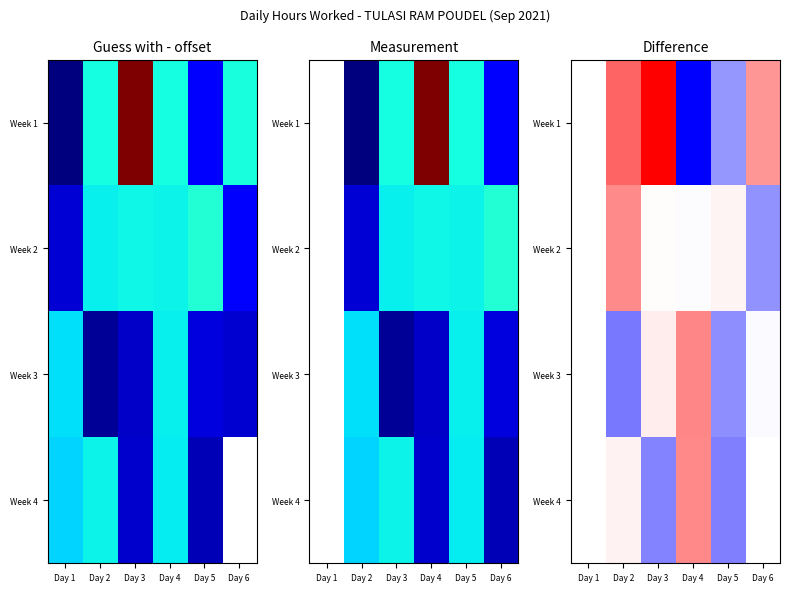

What is the smallest value displayed?

-3.0